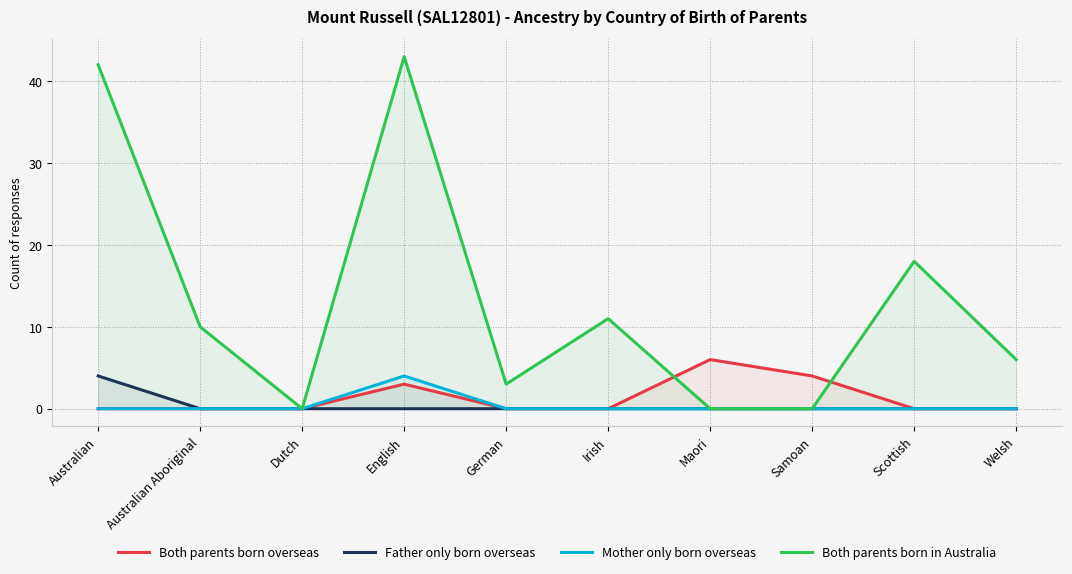

Reading left to right, transcribe all the data shown in this chart.

Both parents born overseas: Australian=0	Australian Aboriginal=0	Dutch=0	English=3	German=0	Irish=0	Maori=6	Samoan=4	Scottish=0	Welsh=0
Father only born overseas: Australian=4	Australian Aboriginal=0	Dutch=0	English=0	German=0	Irish=0	Maori=0	Samoan=0	Scottish=0	Welsh=0
Mother only born overseas: Australian=0	Australian Aboriginal=0	Dutch=0	English=4	German=0	Irish=0	Maori=0	Samoan=0	Scottish=0	Welsh=0
Both parents born in Australia: Australian=42	Australian Aboriginal=10	Dutch=0	English=43	German=3	Irish=11	Maori=0	Samoan=0	Scottish=18	Welsh=6